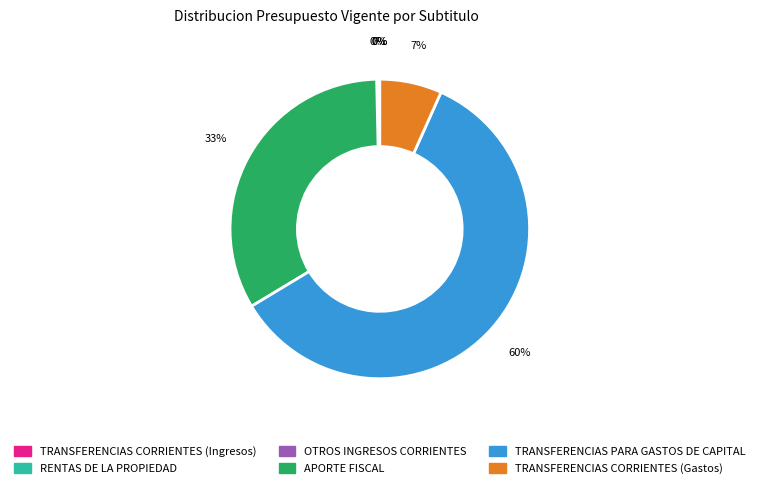

Which category has the biggest portion of the pie?

TRANSFERENCIAS PARA GASTOS DE CAPITAL